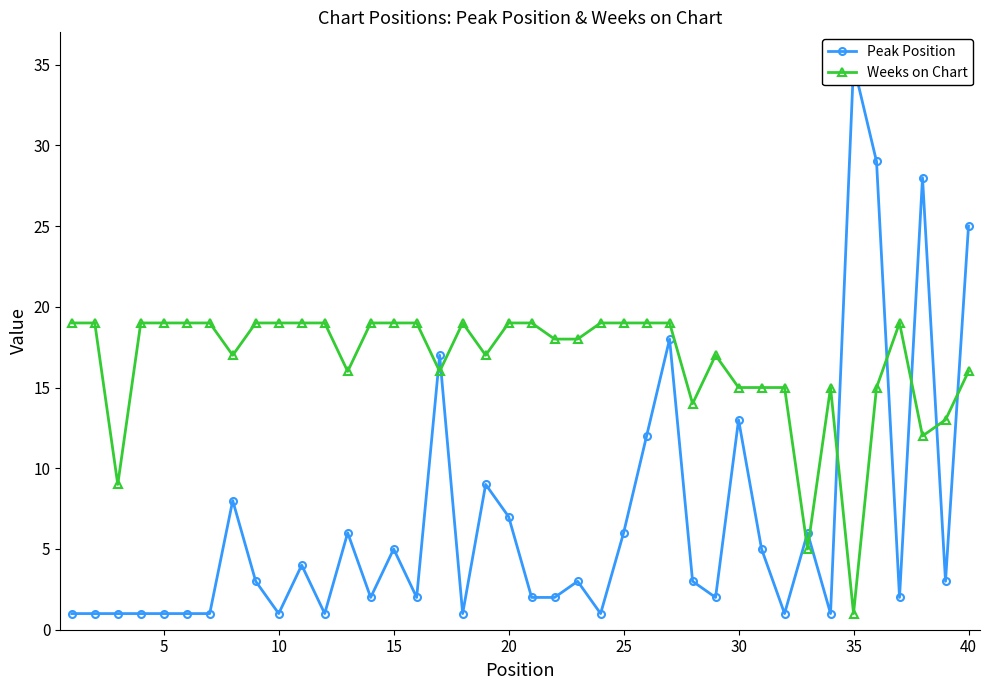

How many values in the Peak Position series exceed 3?

17